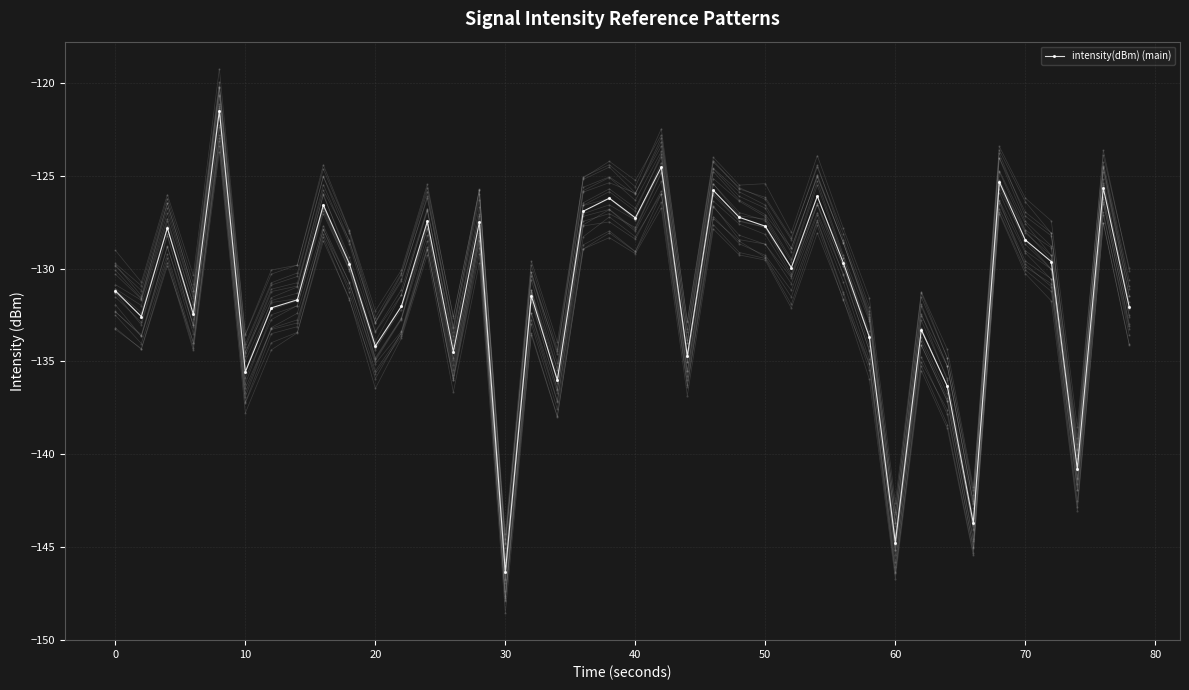

What is the value of the 11th point from the left?

-134.2